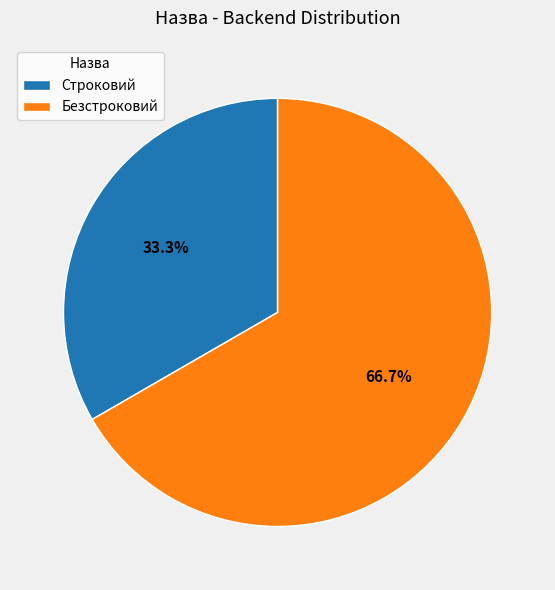

How many segments does this pie chart have?

2